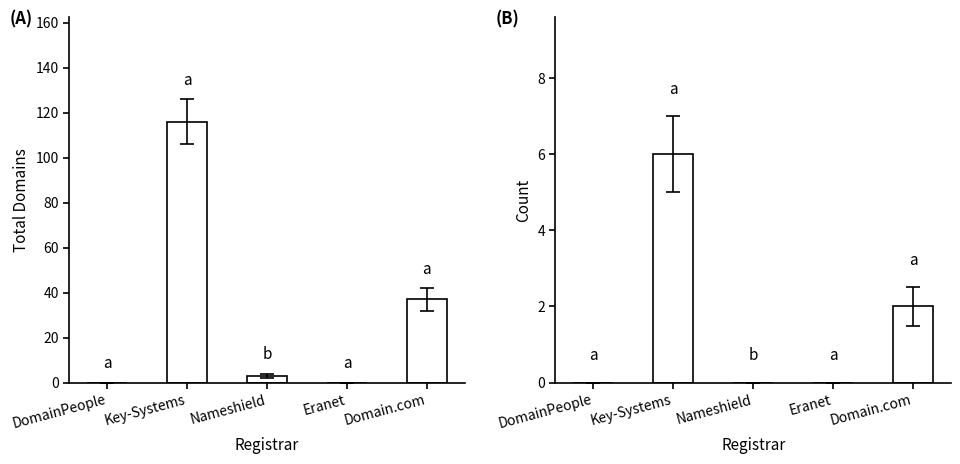

What is the difference between the highest and lowest values at Nameshield?

3